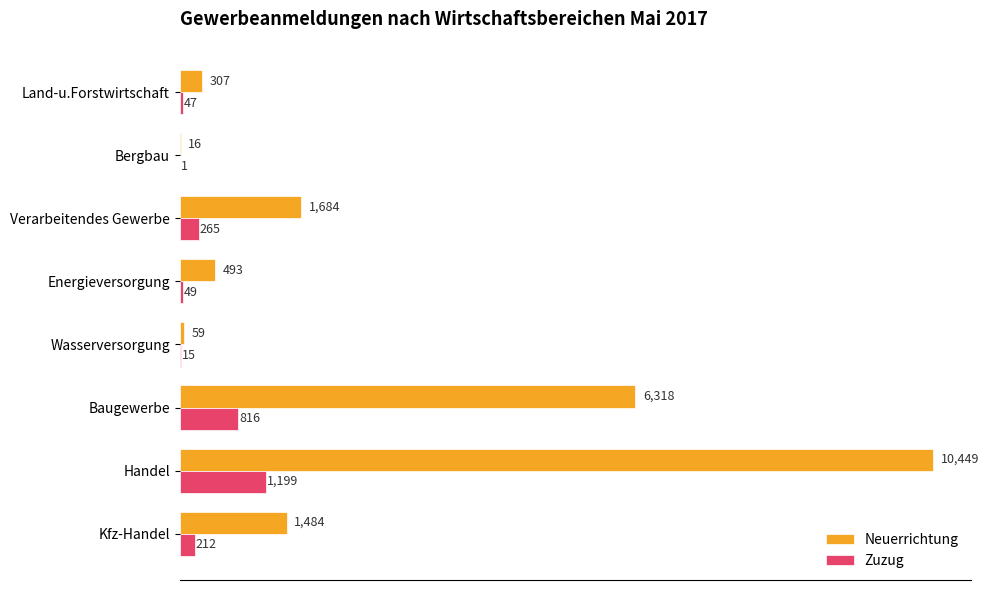

The Zuzug series shows 265 at Verarbeitendes Gewerbe. True or false?

True